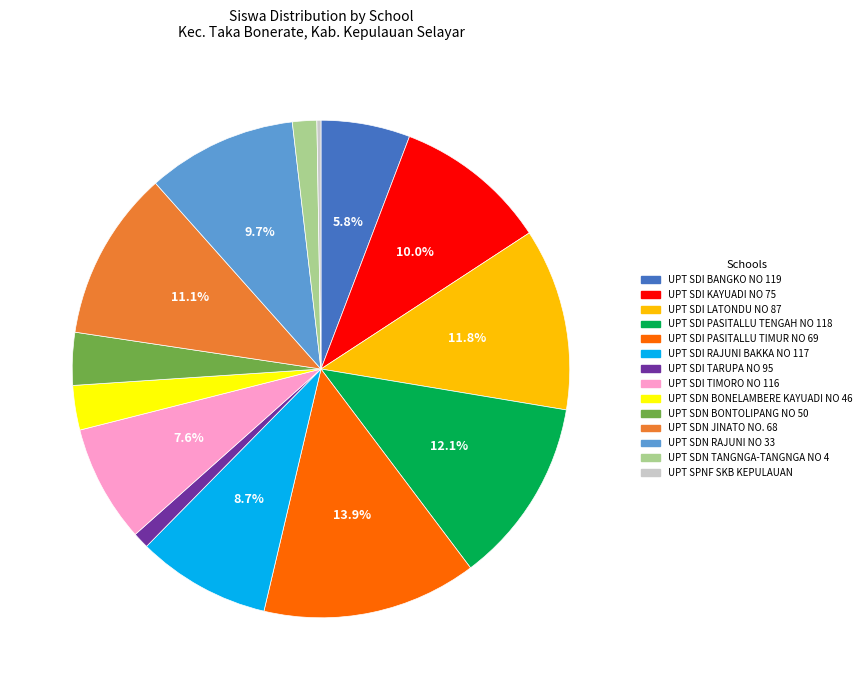

What is the largest slice in the pie chart?

UPT SDI PASITALLU TIMUR NO 69